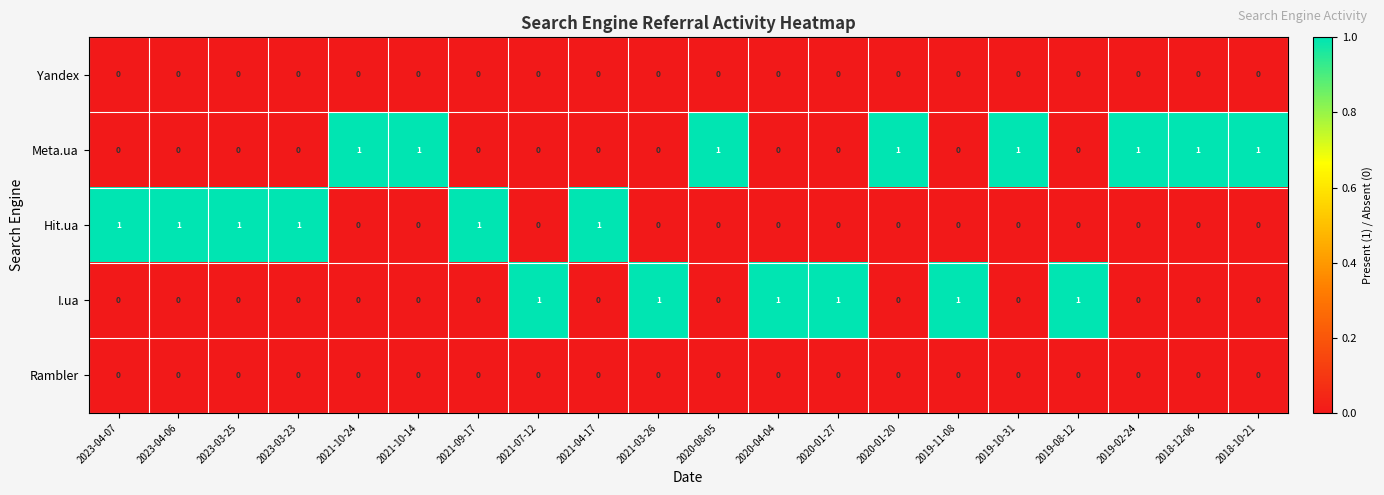

The value of Yandex at 2019-11-08 is 0. True or false?

True